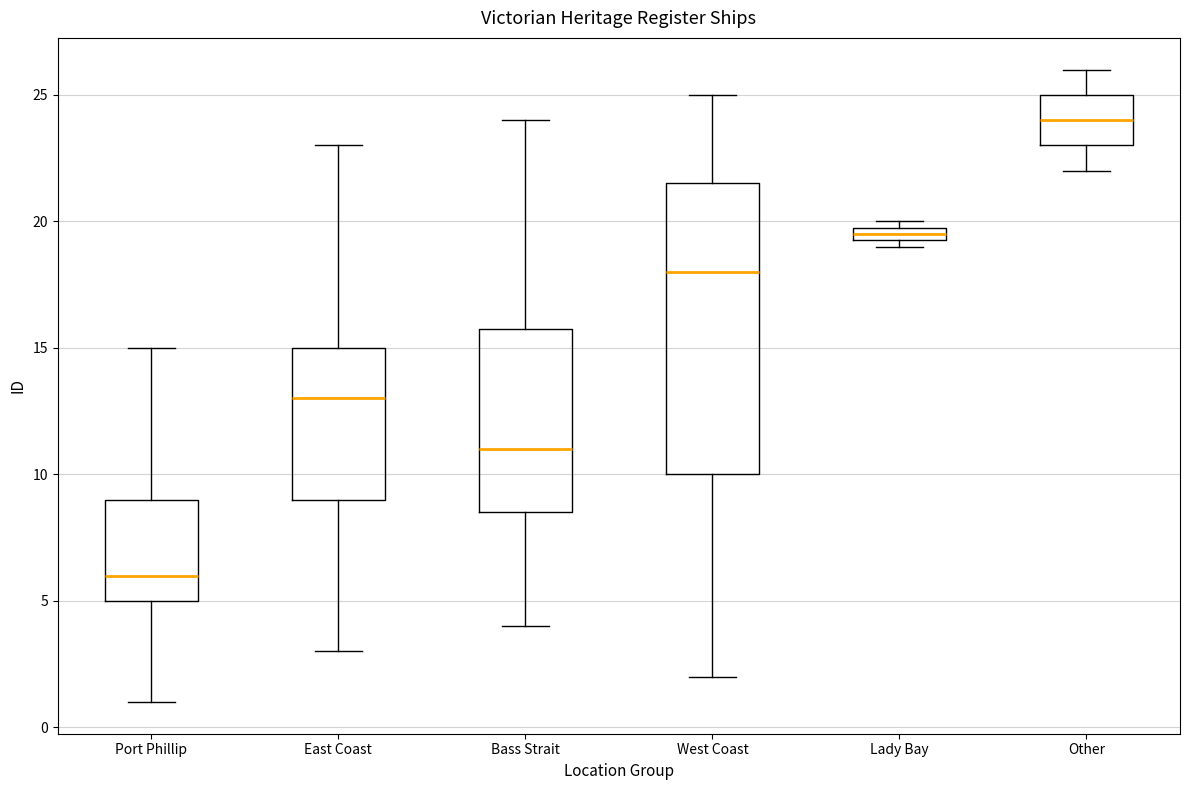

Comparing the boxes themselves (not the whiskers), which one is the tallest?

West Coast